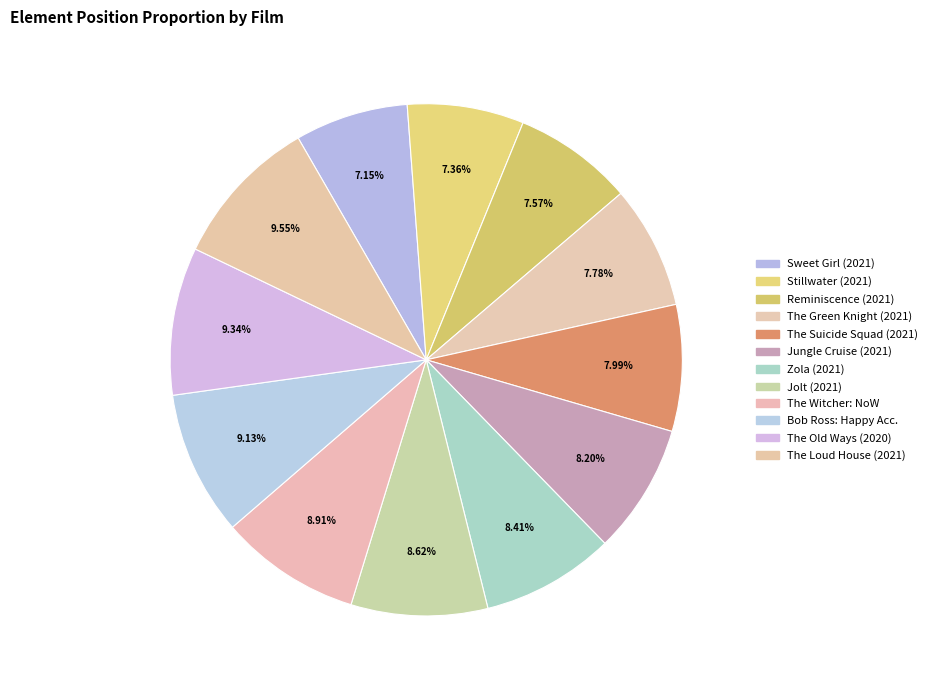

Which slice is the largest?

The Loud House (2021)